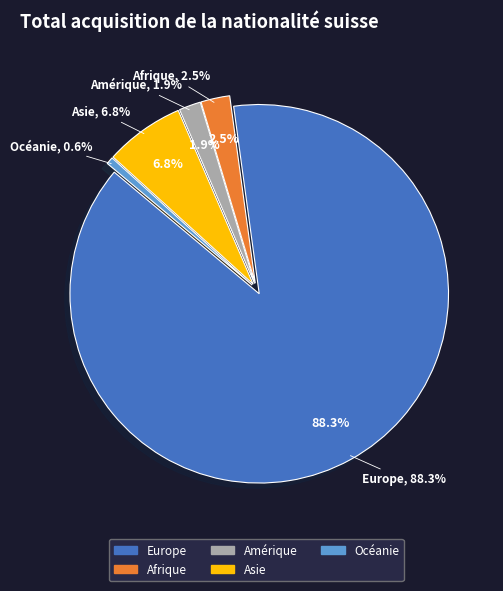

Is there any slice that represents more than half of the pie?

Yes